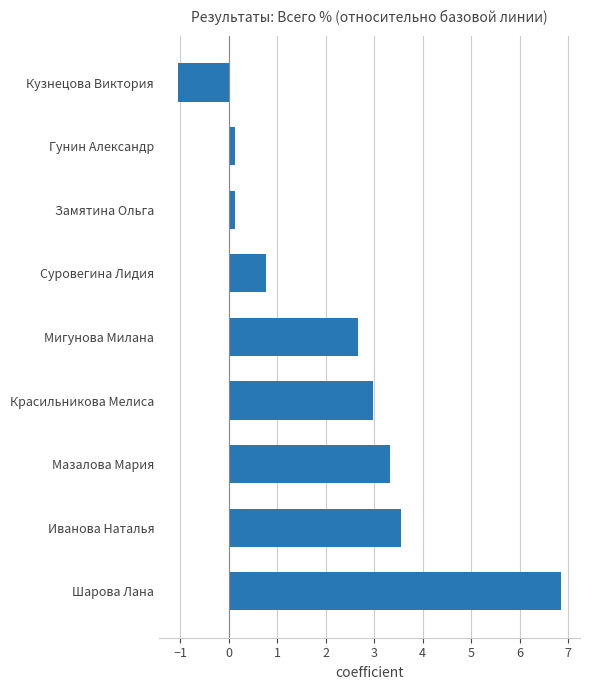

What is the average value?

2.2